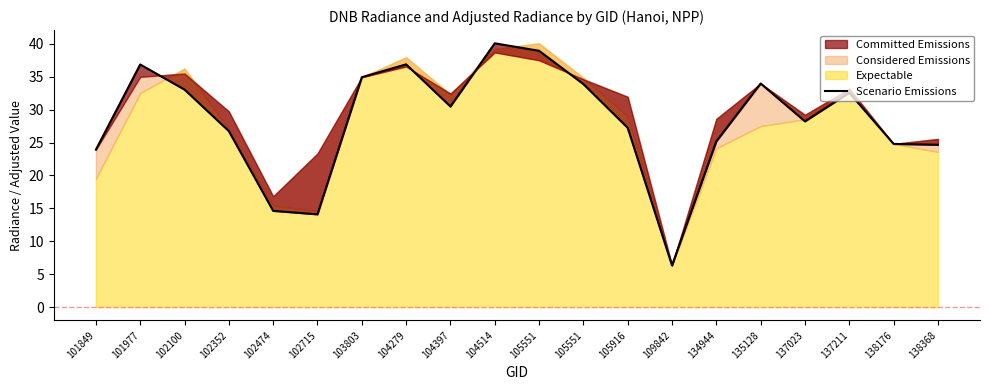

True or false: there are more than 1 points higher than both neighbors.

True